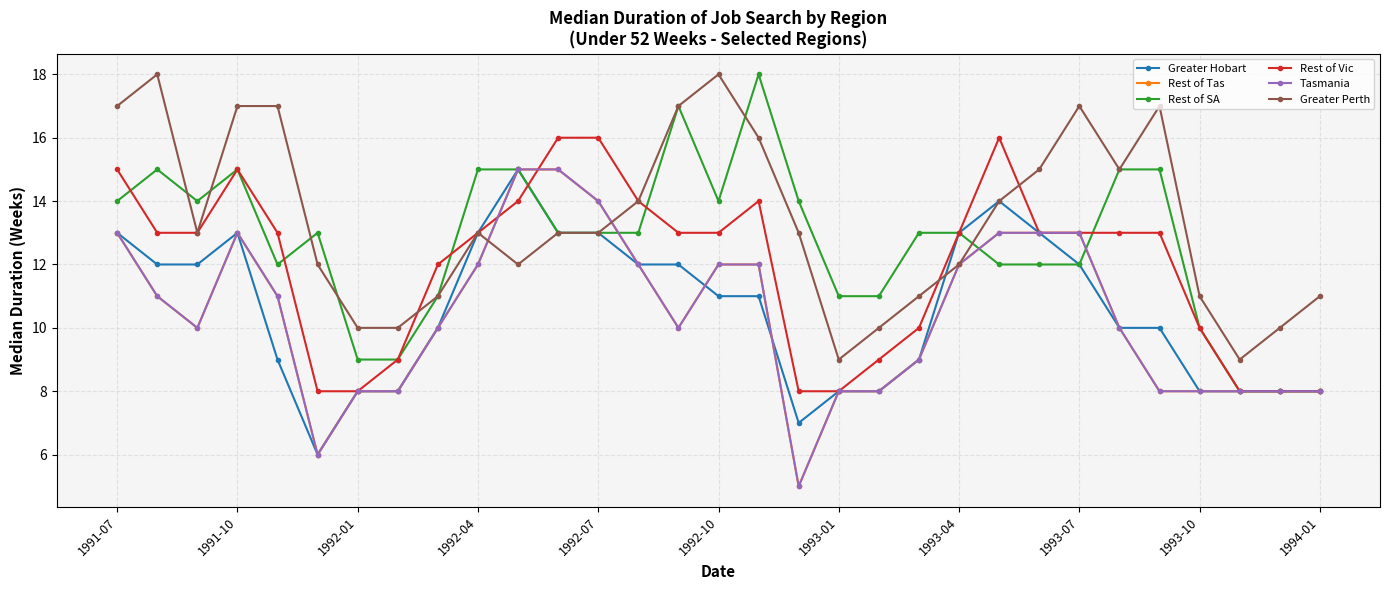

What is the label of the 31st point from the right?

1991-07